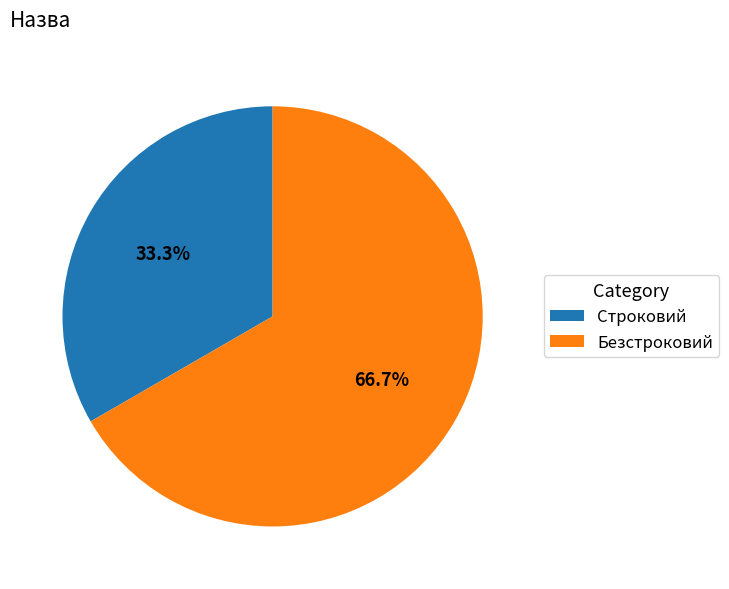

What is the ratio of the value at Безстроковий to the value at Строковий?

2.0